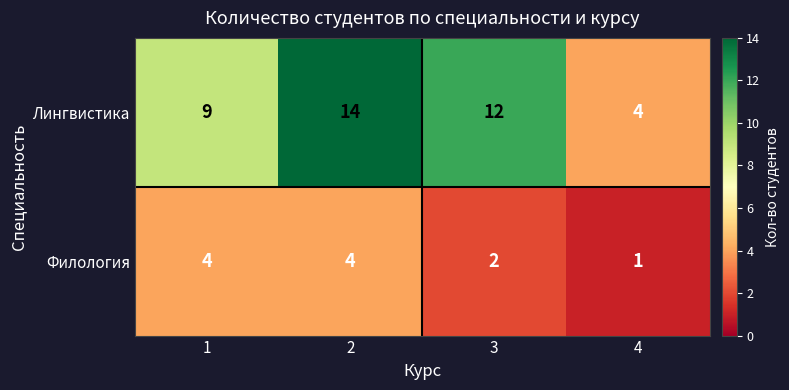

What is the difference between the highest and lowest values at 1?

5